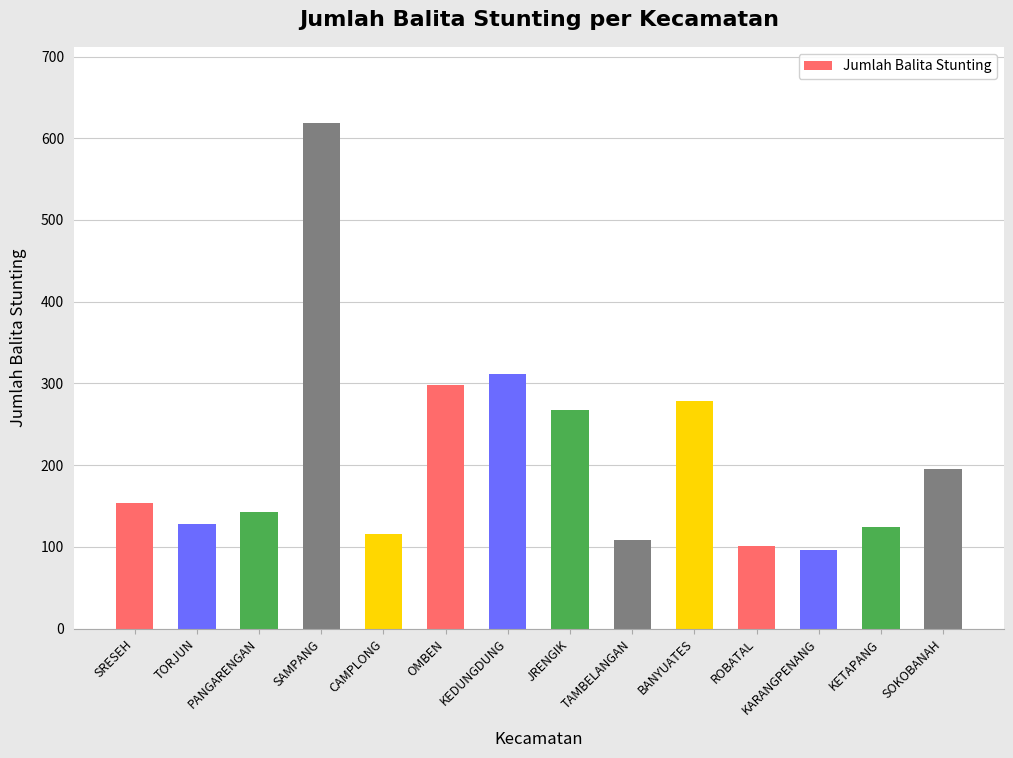

What is the ratio of the value at OMBEN to the value at KEDUNGDUNG?

1.0